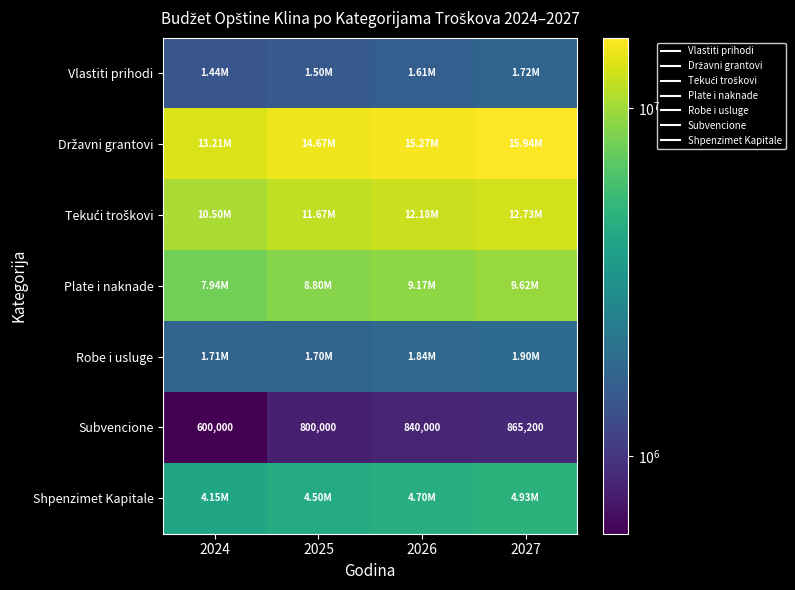

What is the average value of the Državni grantovi series?

14773459